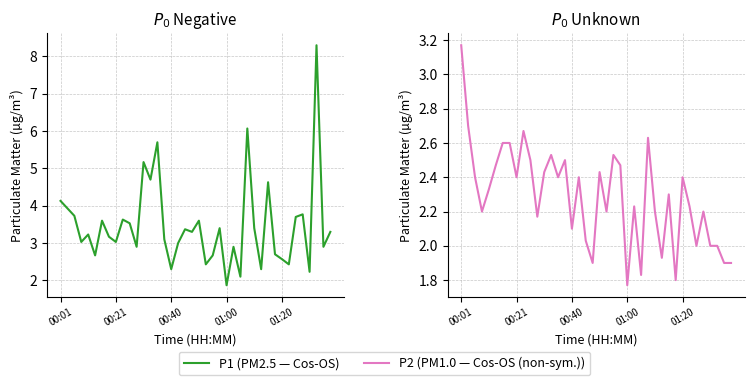

Which has a higher value, 20 or 9?

9